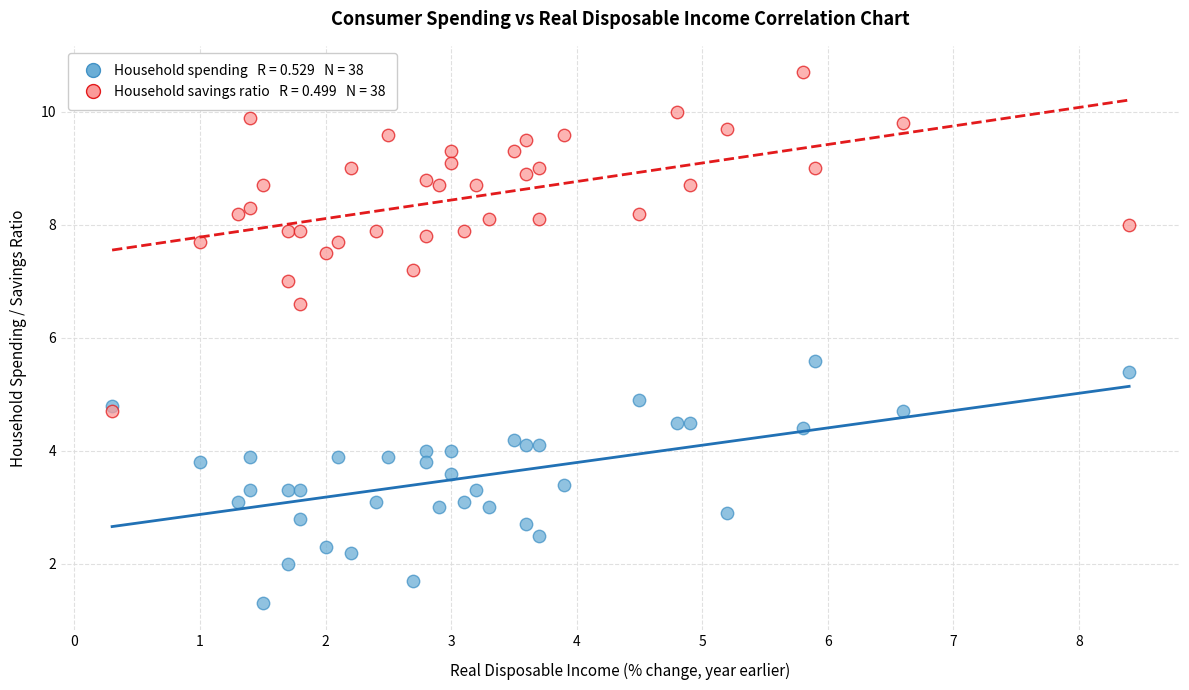

Across all series, what Y value is closest to 6?

5.6